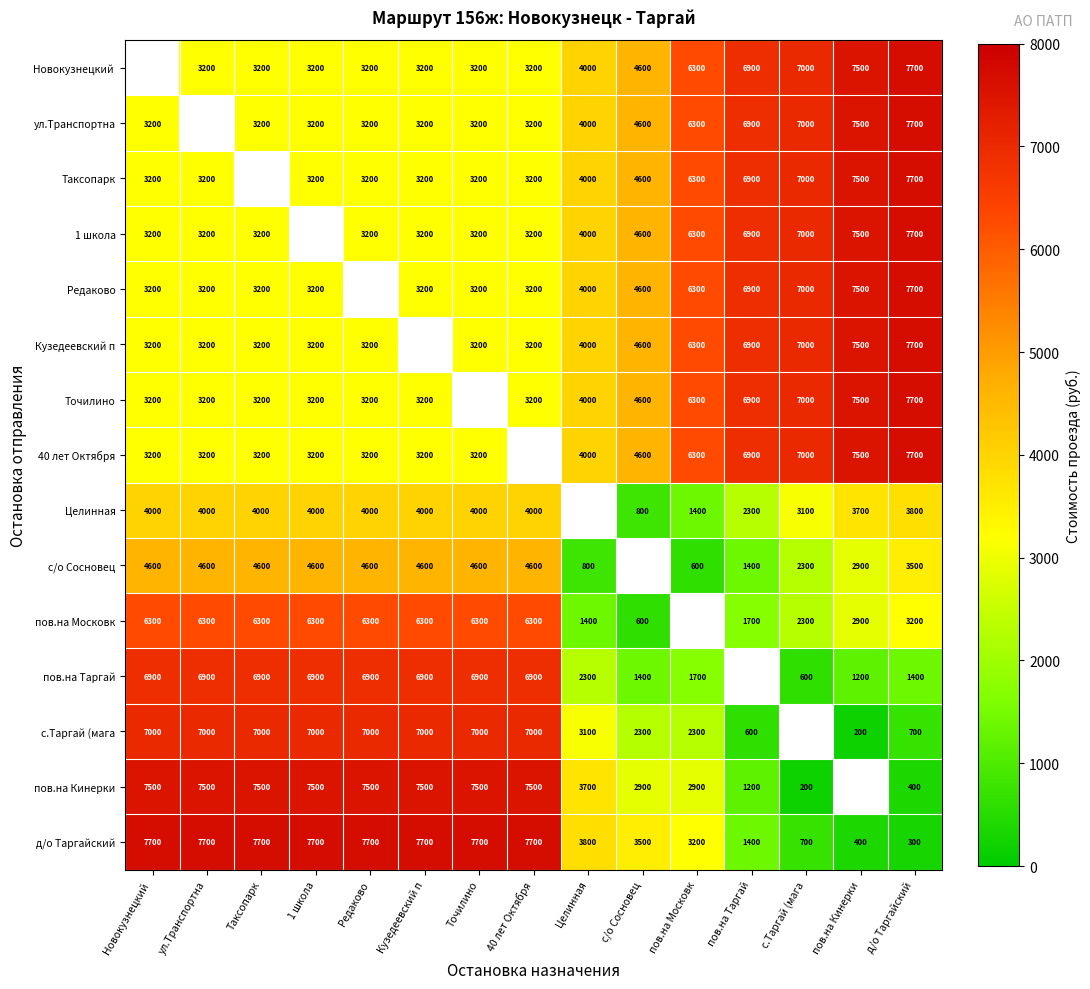

Is it true that Целинная equals 4000 at Точилино?

True